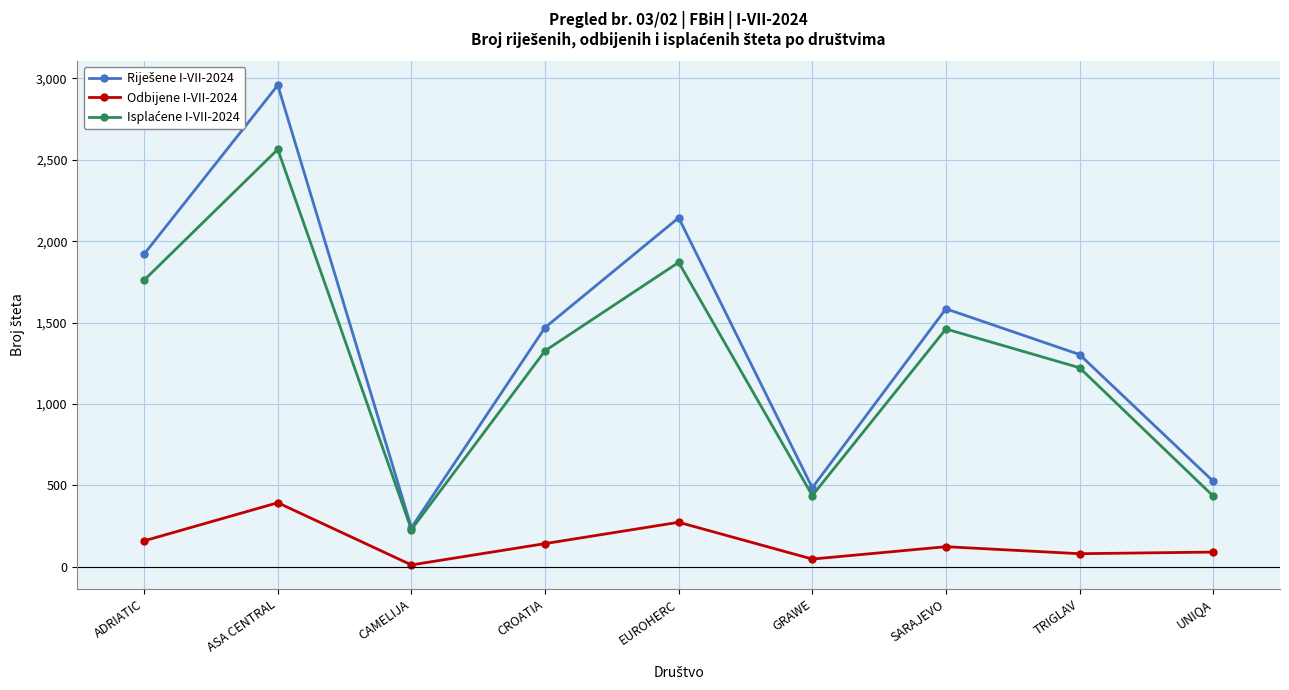

What is the difference between the highest and lowest values at UNIQA?

435